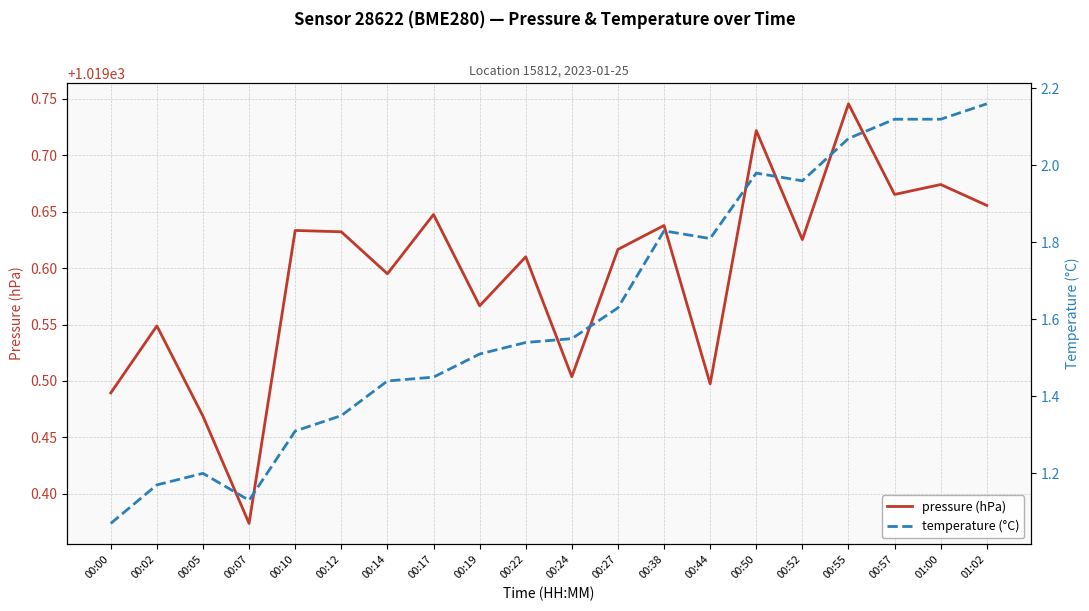

What is the label of the 11th point from the right?

00:22